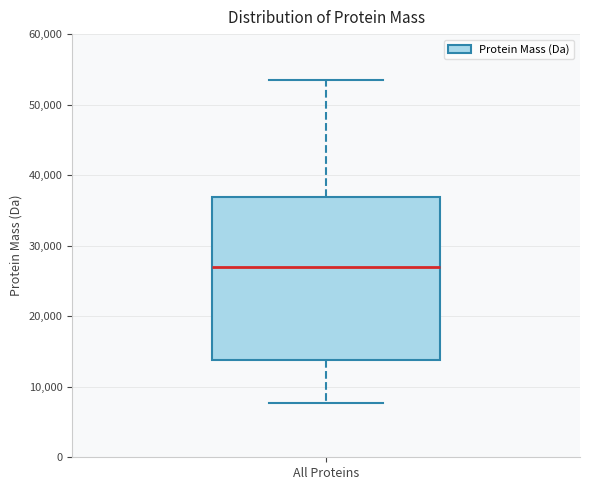

Read this box plot against the y-axis: the position of the median line, the range covered by the box, and the ends of both whiskers. The values are not printed on the chart, so give them approximately, as read against the axis.

median 27000, box 14000 to 37000, whiskers 8000 to 53000